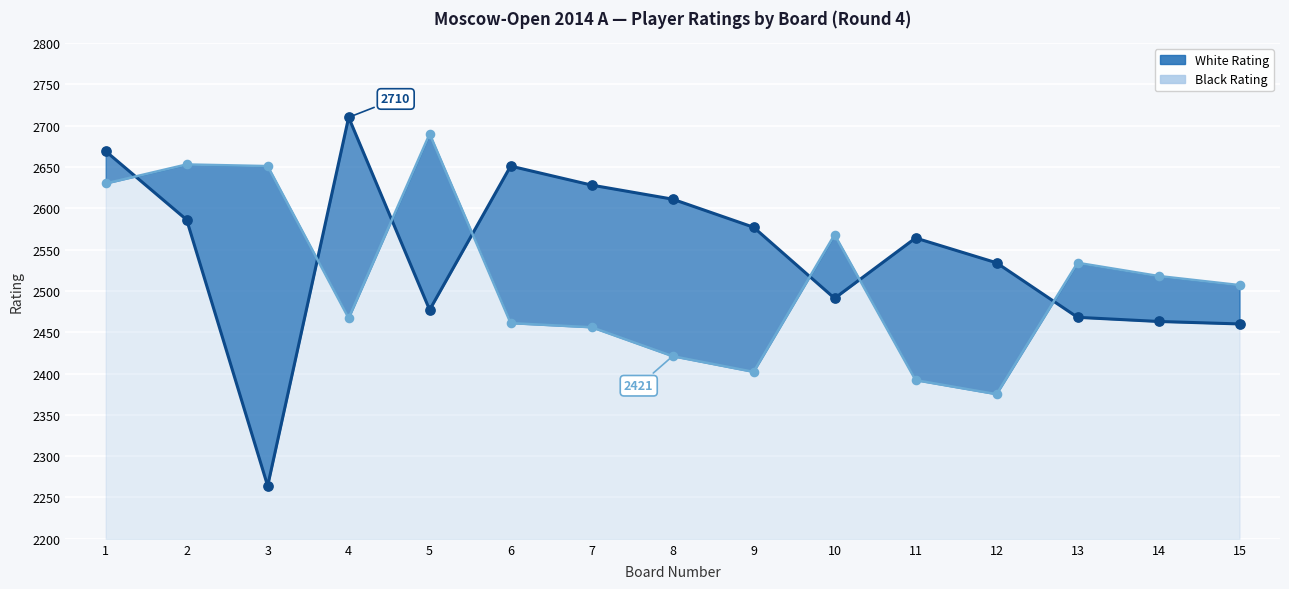

Is the value of Black Rating at 5 greater than the value of White Rating at 7?

Yes